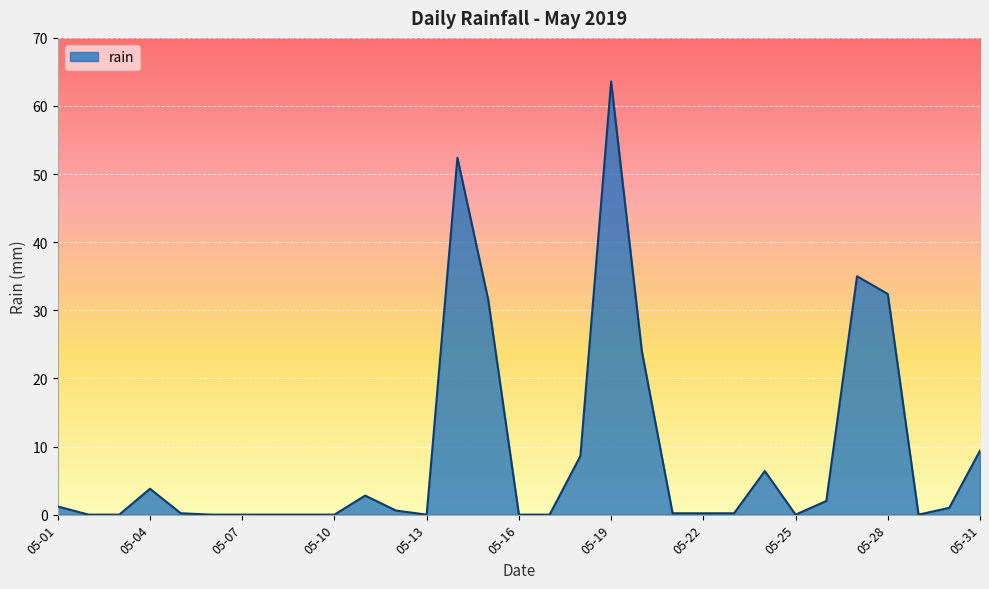

What is the difference between the maximum and minimum values?

63.6